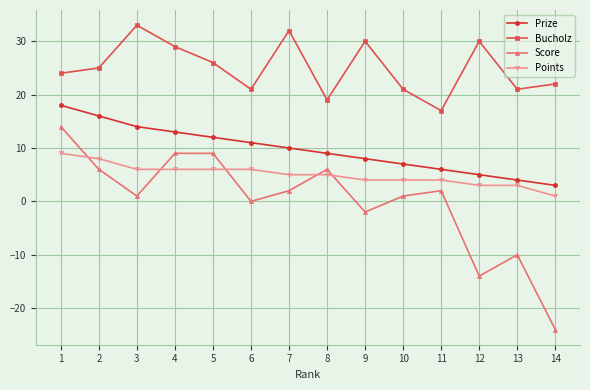

The Score series shows 2 at 11. True or false?

True